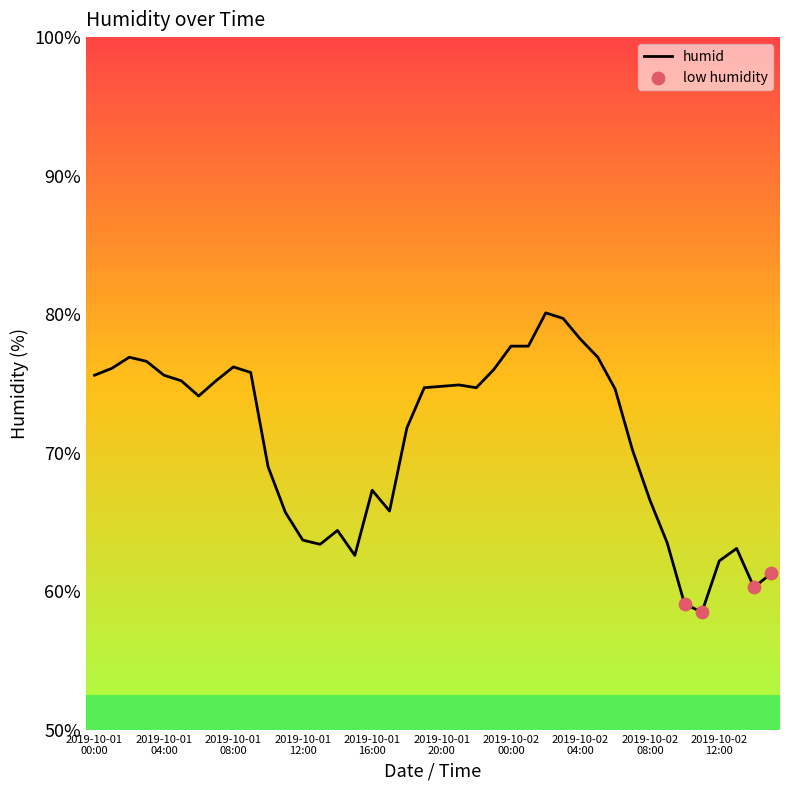

What is the difference between the maximum and minimum values?

21.6